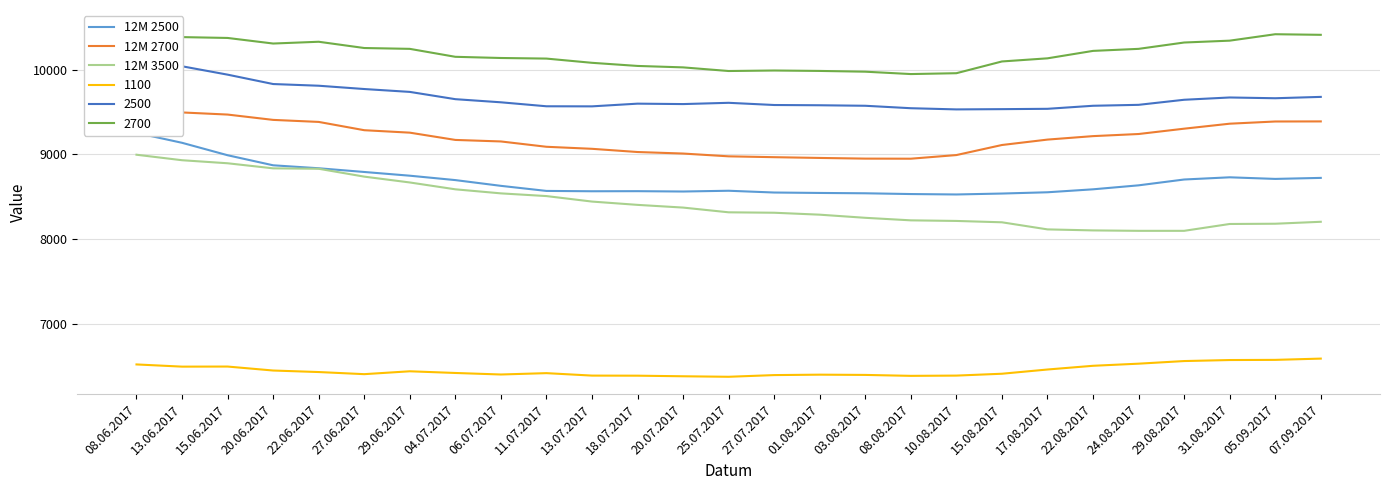

At which label does 12M 2700 first exceed 9176?

08.06.2017